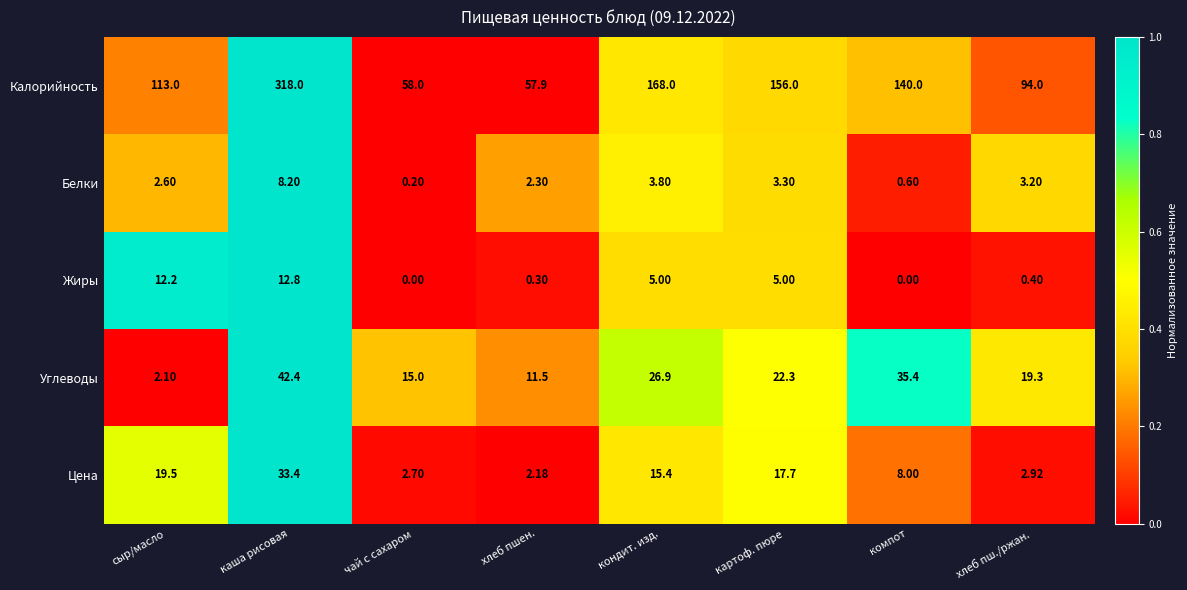

At which label does Калорийность first exceed 140?

каша рисовая